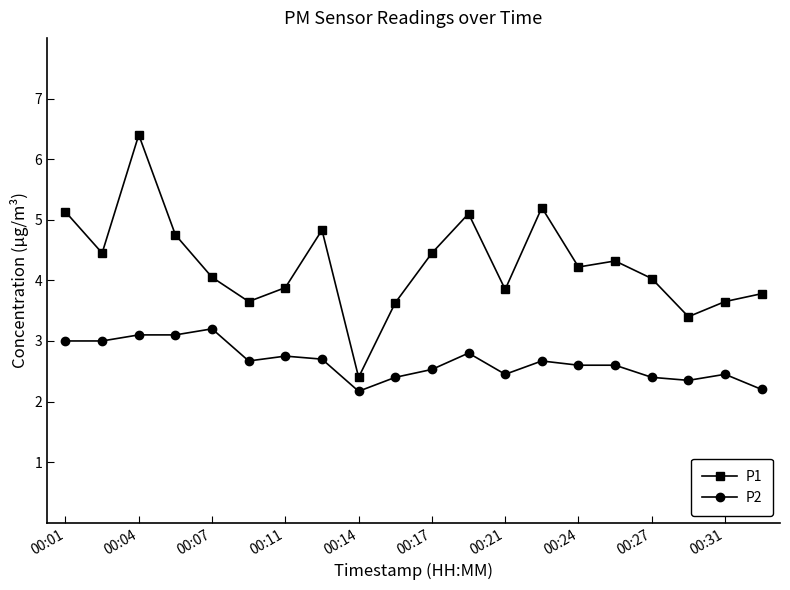

What is the sum of all P2 values?

53.1